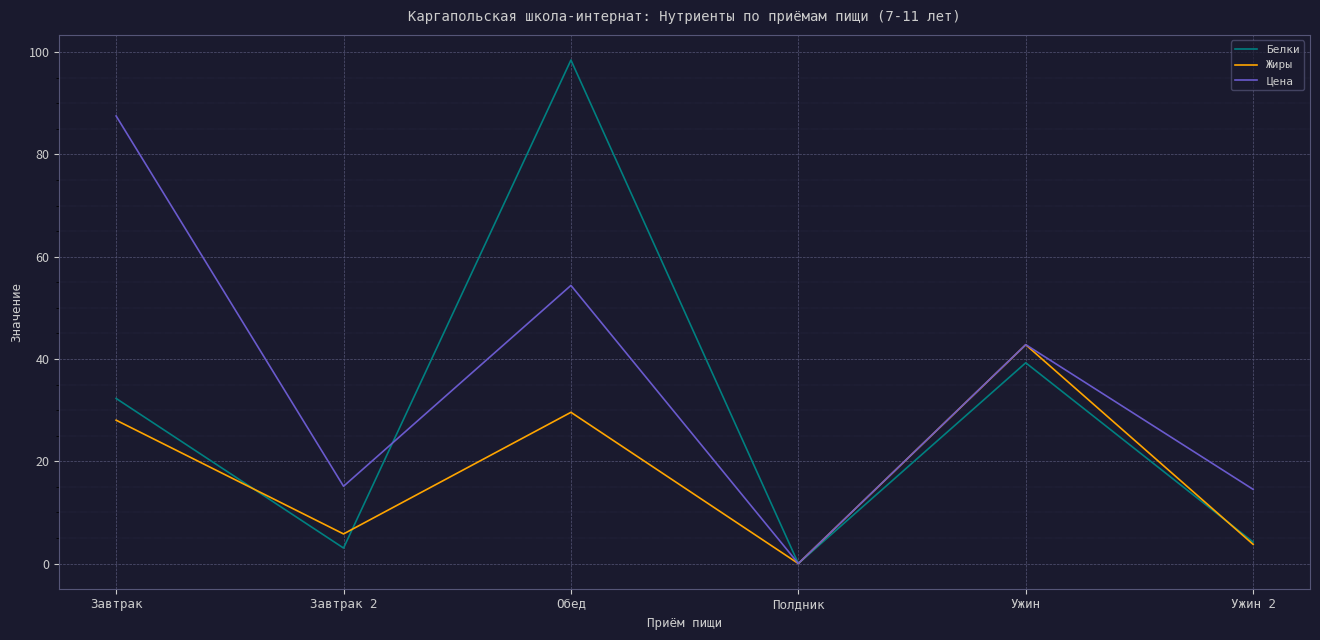

What are all the series names shown in the legend?

Белки, Жиры, Цена